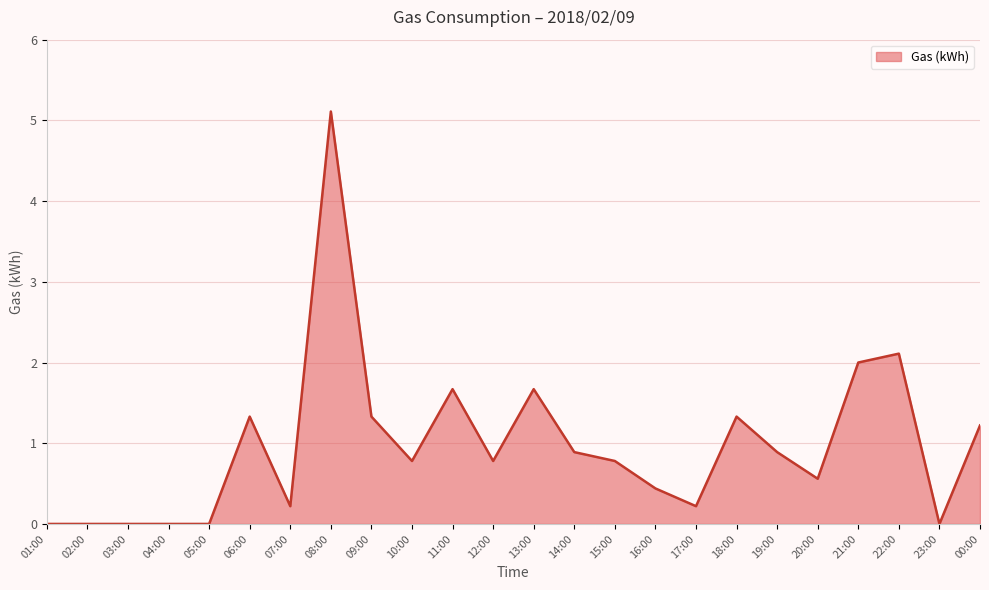

Reading right to left, list all the values displayed in this chart.

00:00=1.2	23:00=0.0	22:00=2.1	21:00=2.0	20:00=0.6	19:00=0.9	18:00=1.3	17:00=0.2	16:00=0.4	15:00=0.8	14:00=0.9	13:00=1.7	12:00=0.8	11:00=1.7	10:00=0.8	09:00=1.3	08:00=5.1	07:00=0.2	06:00=1.3	05:00=0.0	04:00=0.0	03:00=0.0	02:00=0.0	01:00=0.0